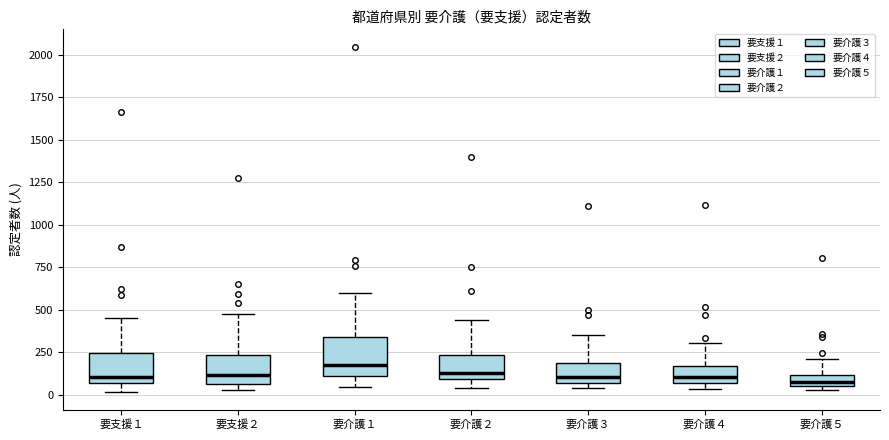

Where is the lower edge of the box for 要介護２ on the y-axis? The values are not printed on the chart, so give them approximately, as read against the axis.

100